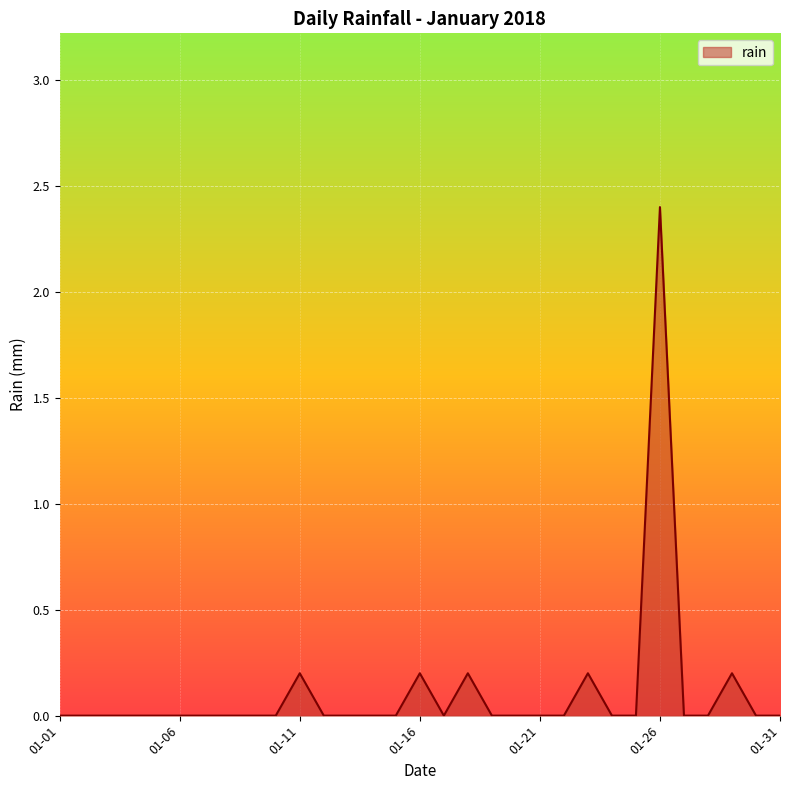

How many series are shown in this chart?

1